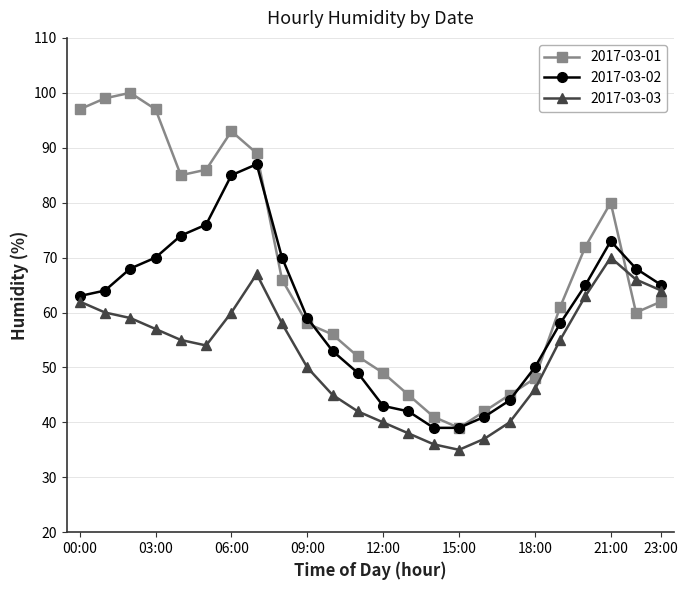

Which series ends up on top after the final intersection of 2017-03-01 and 2017-03-03?

2017-03-03